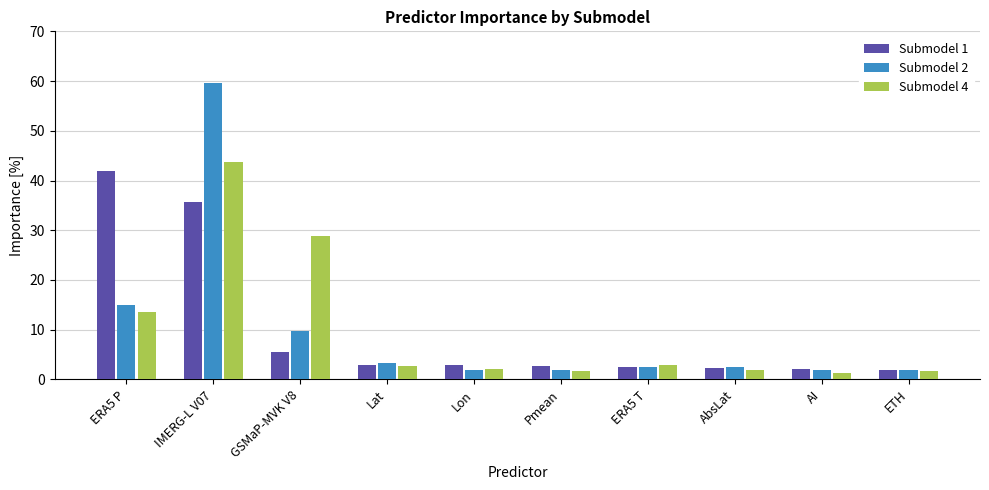

Are the bars grouped side by side (vs. stacked)?

Yes